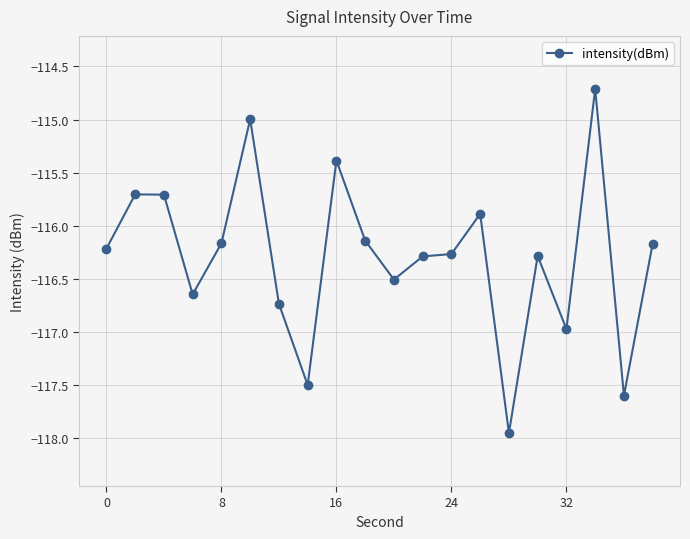

What is the average value?

-116.3